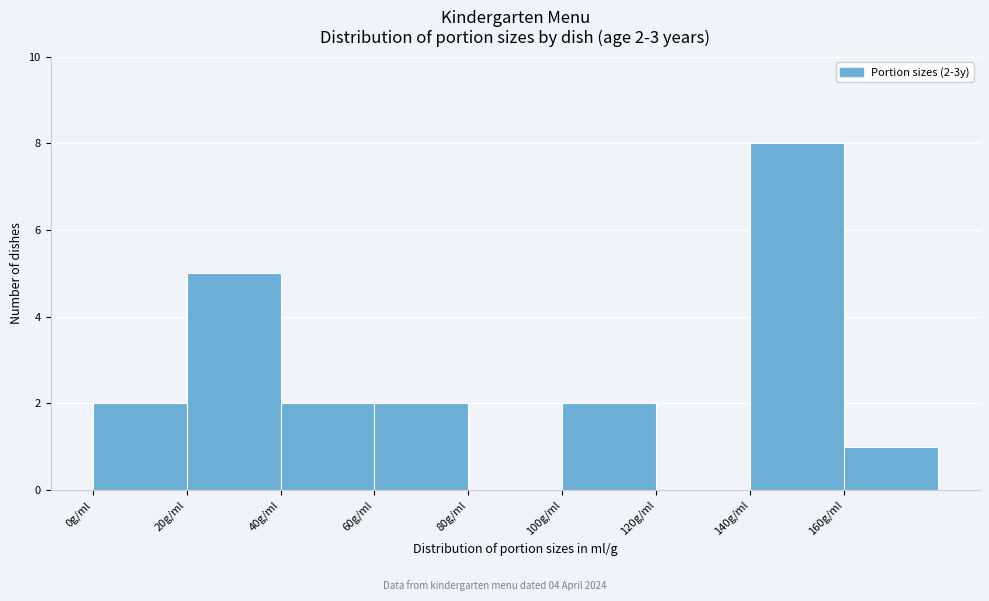

Over which range of the x-axis is the bar tallest?

140 to 160